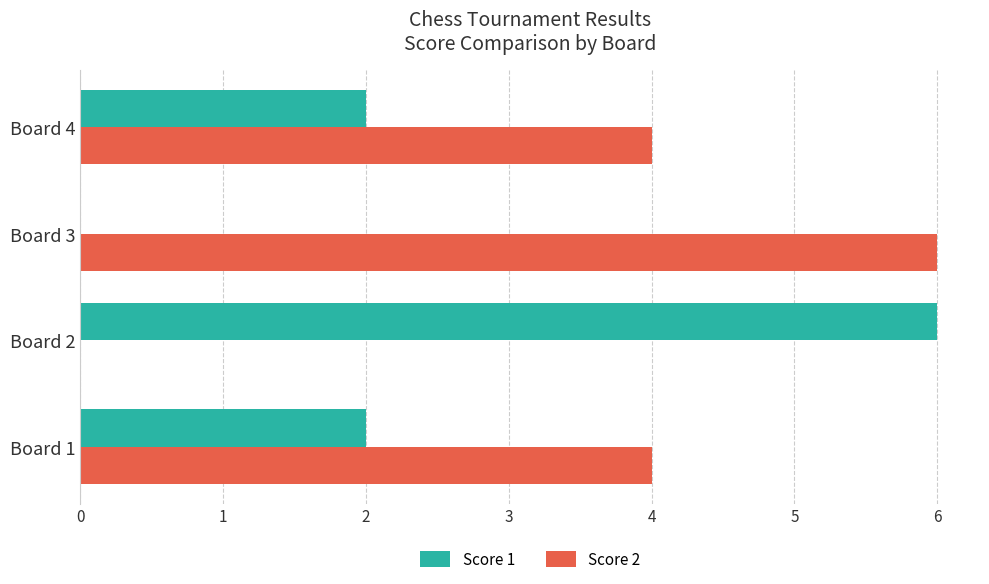

Is the value of Score 2 at Board 1 greater than the value of Score 1 at Board 3?

Yes